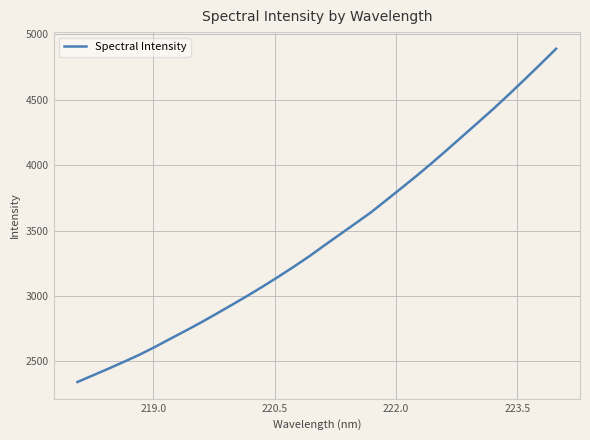

Reading left to right, transcribe all the data shown in this chart.

2343.3	2394.0	2444.8	2497.4	2551.0	2610.3	2673.1	2735.0	2798.8	2865.4	2933.3	3002.1	3073.5	3147.8	3224.1	3303.6	3388.8	3472.4	3555.7	3639.8	3733.6	3827.9	3923.3	4022.4	4124.8	4228.8	4333.1	4437.9	4547.8	4660.0	4774.1	4890.2